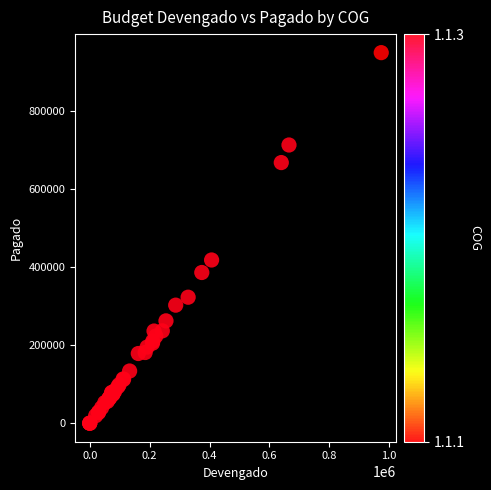

What Y value in the scatter plot is closest to 474260?

417753.9